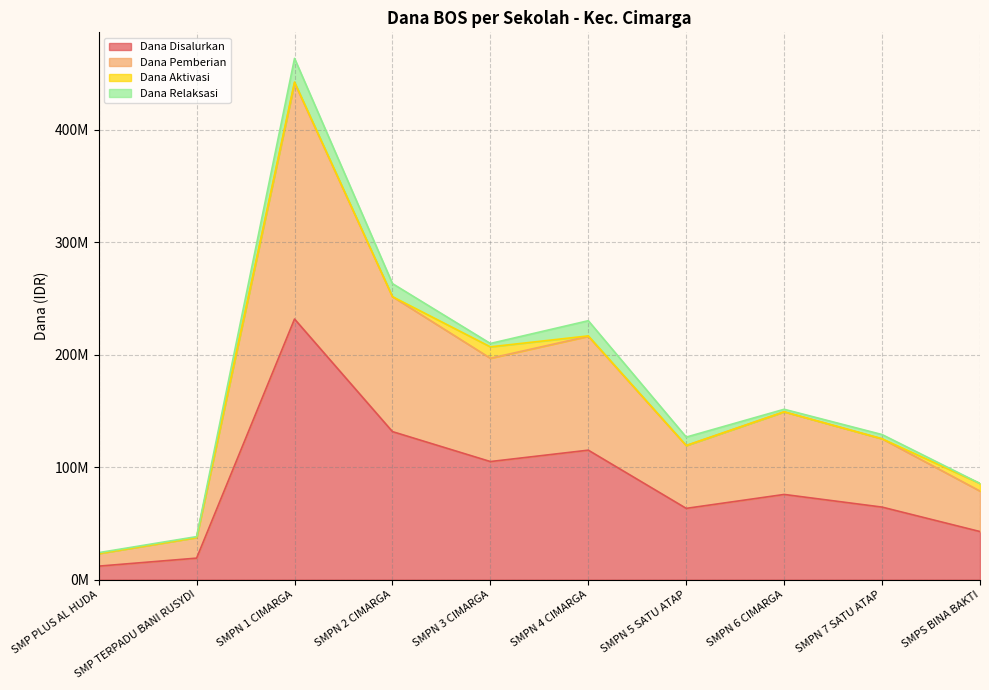

How many values in the Dana Pemberian series are below 149250000?

5